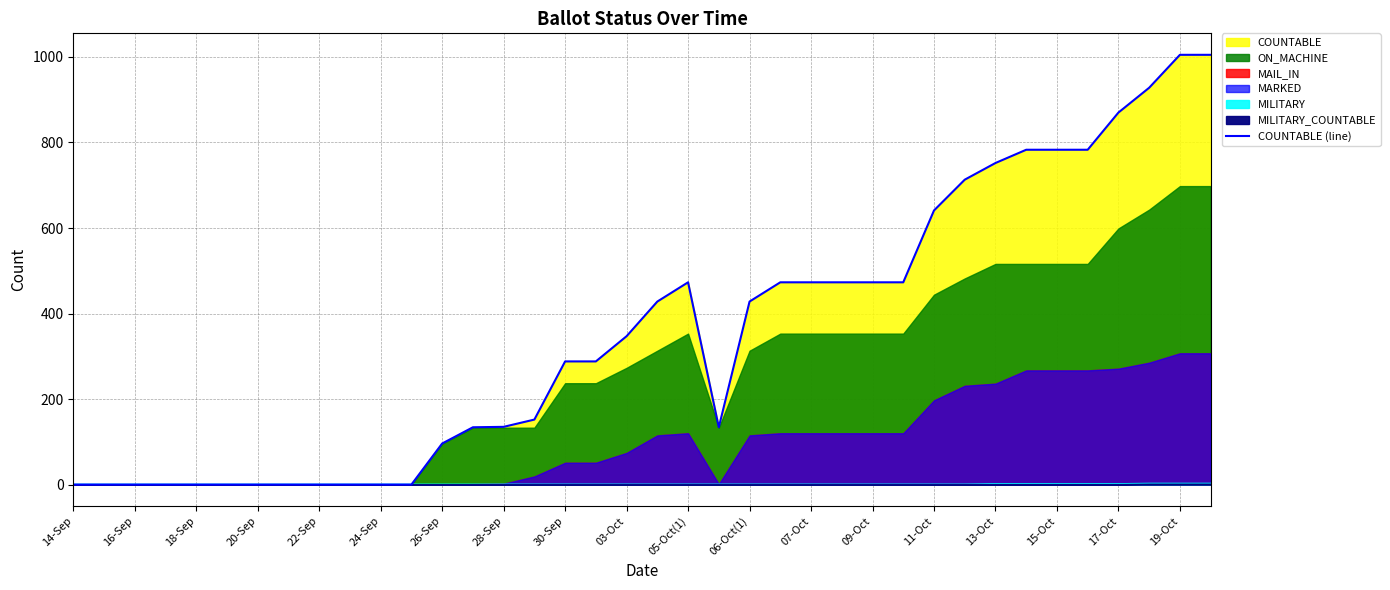

What is the label of the 22nd point from the left?

21